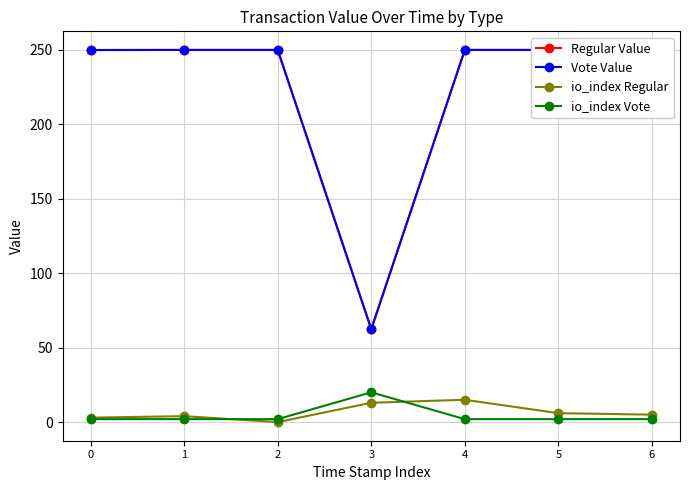

True or false: Regular Value and io_index Vote intersect in this chart.

False